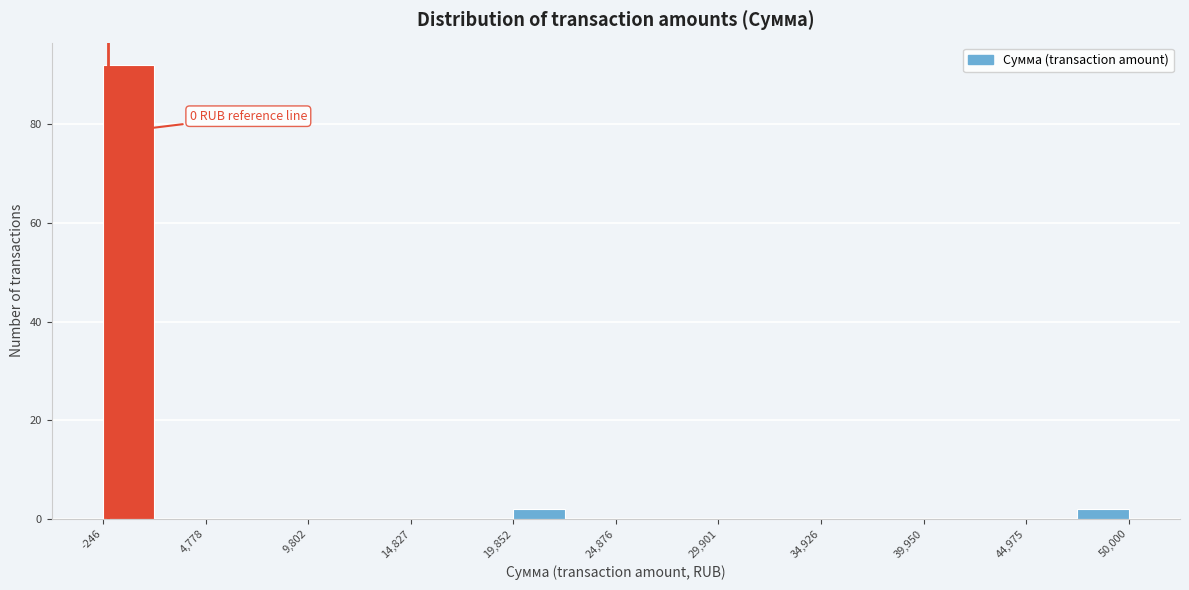

Read against the x-axis, roughly where is the centre of the tallest bar?

1000